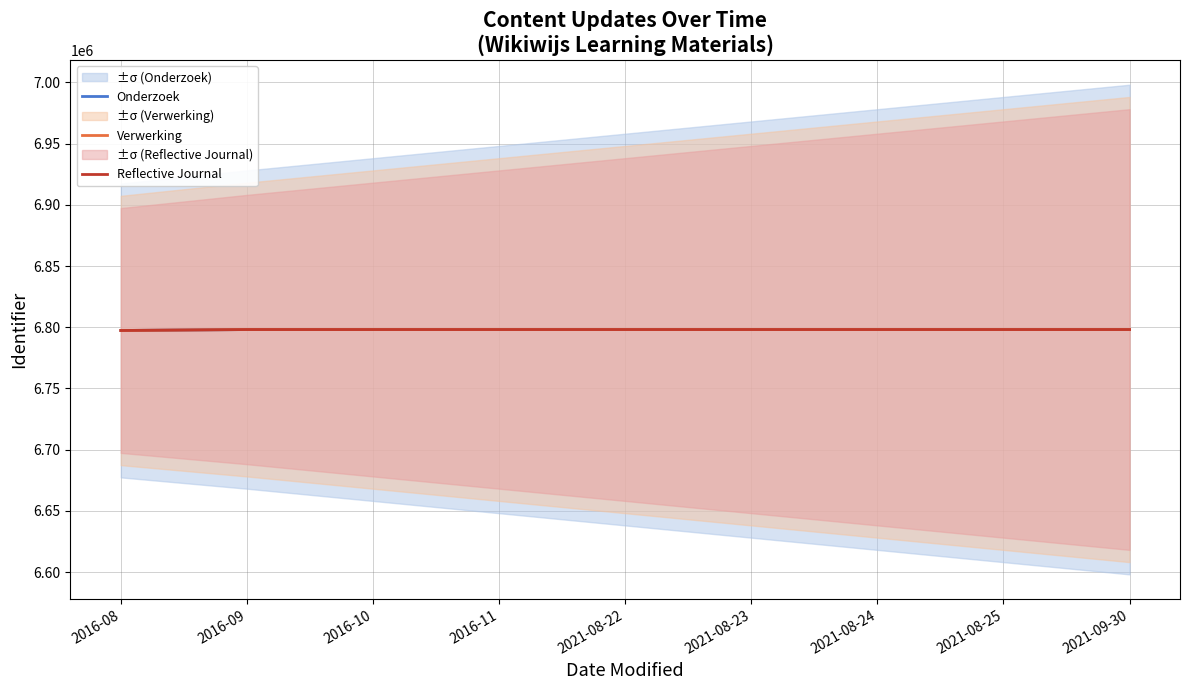

What is the value of the Onderzoek point at the 1st from the left?

6797335